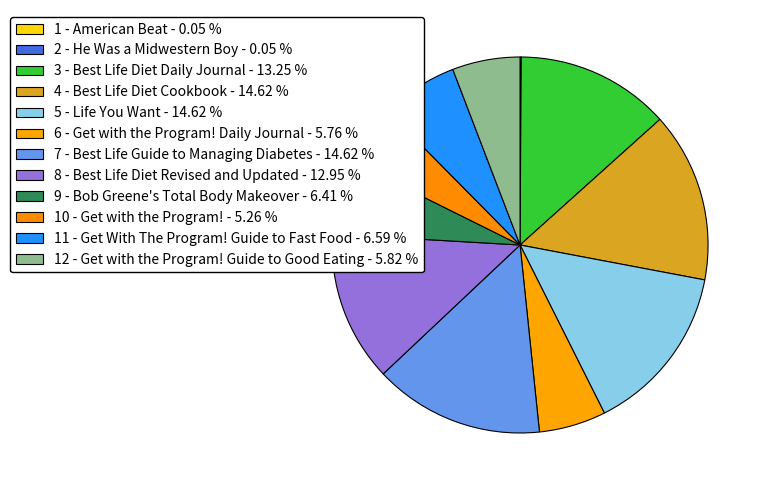

What is the change in value from 6 - Get with the Program! Daily Journal to 10 - Get with the Program!?

-1622469